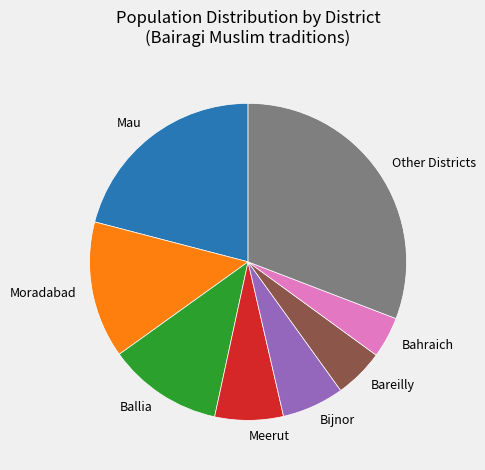

Is there any slice that represents more than half of the pie?

No